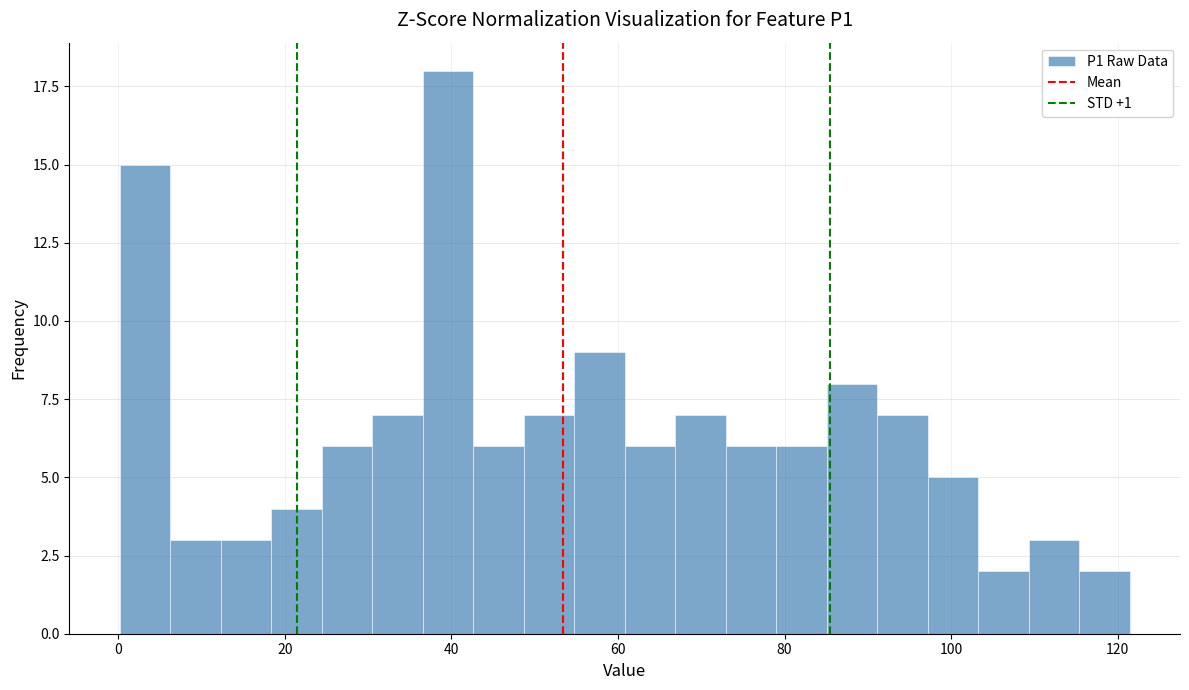

Around what value on the x-axis is the tallest bar? Give the approximate position of its centre, as read against the axis.

40